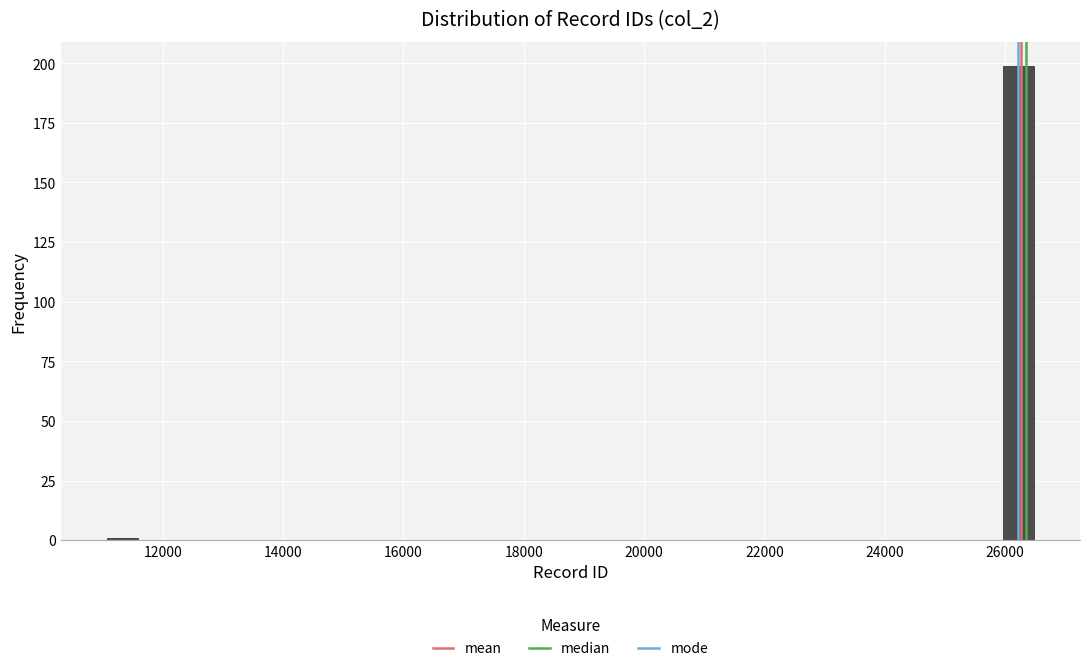

Read against the x-axis, roughly where is the centre of the tallest bar?

26200